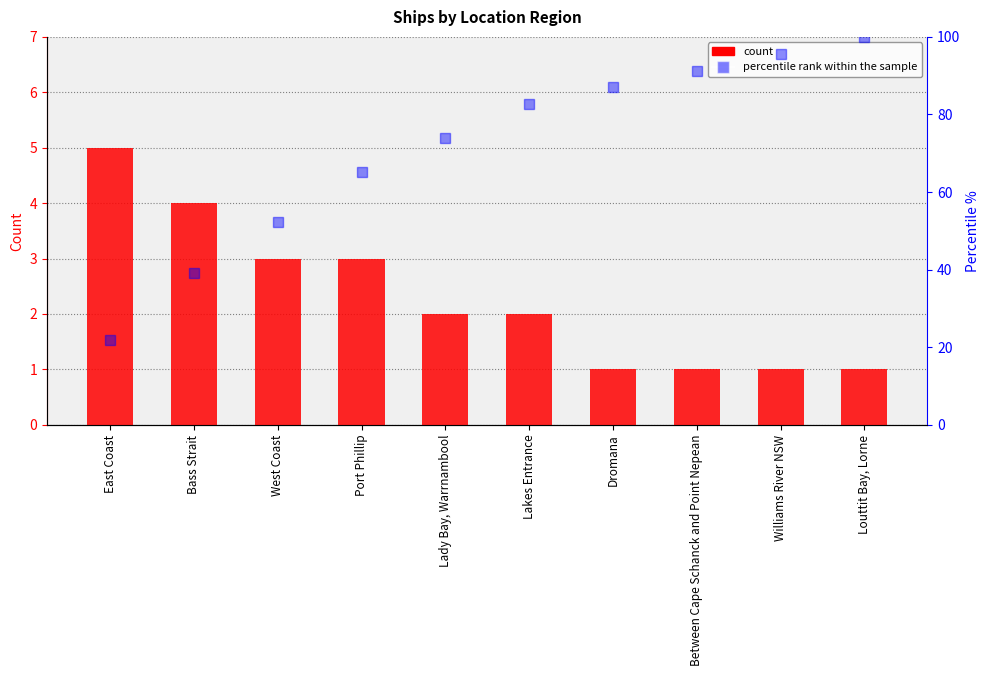

Are the bars horizontal?

No